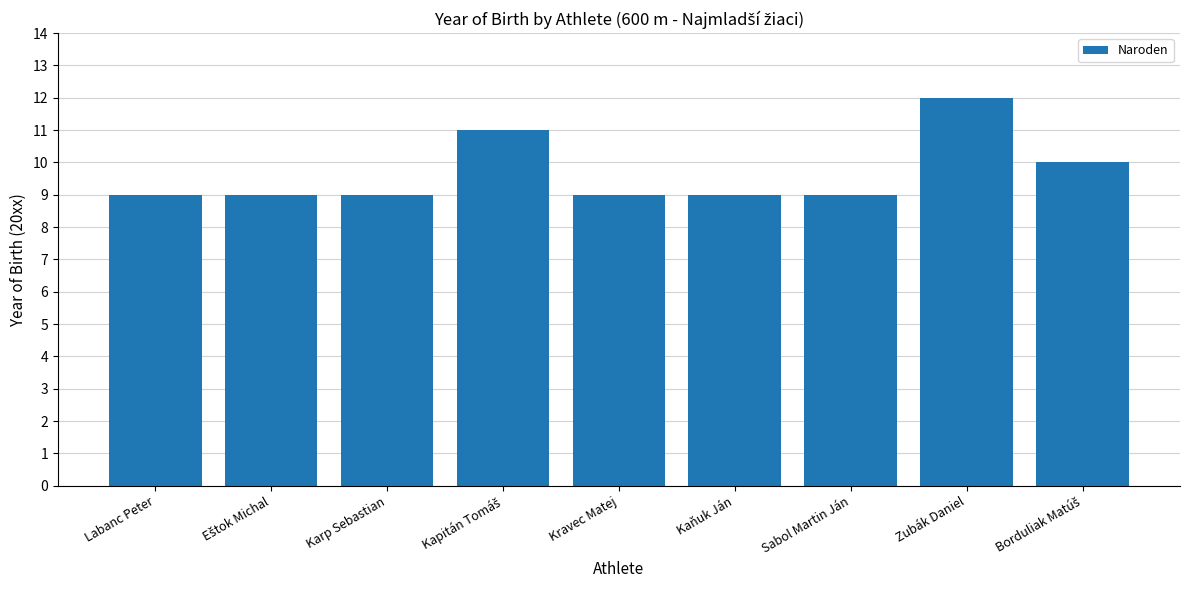

What is the approximate value at Karp Sebastian?

9